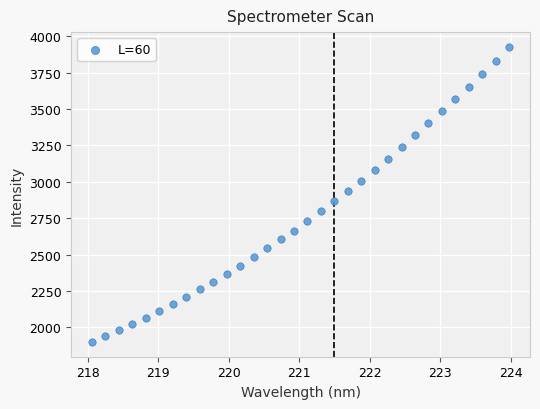

What is the range of Y values (max minus min)?

2028.3